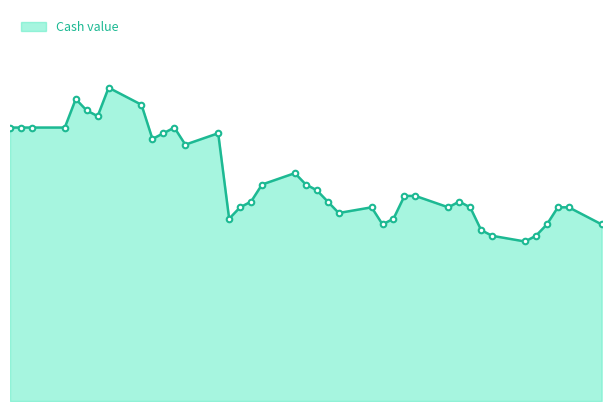

Does the chart have visible grid lines?

No